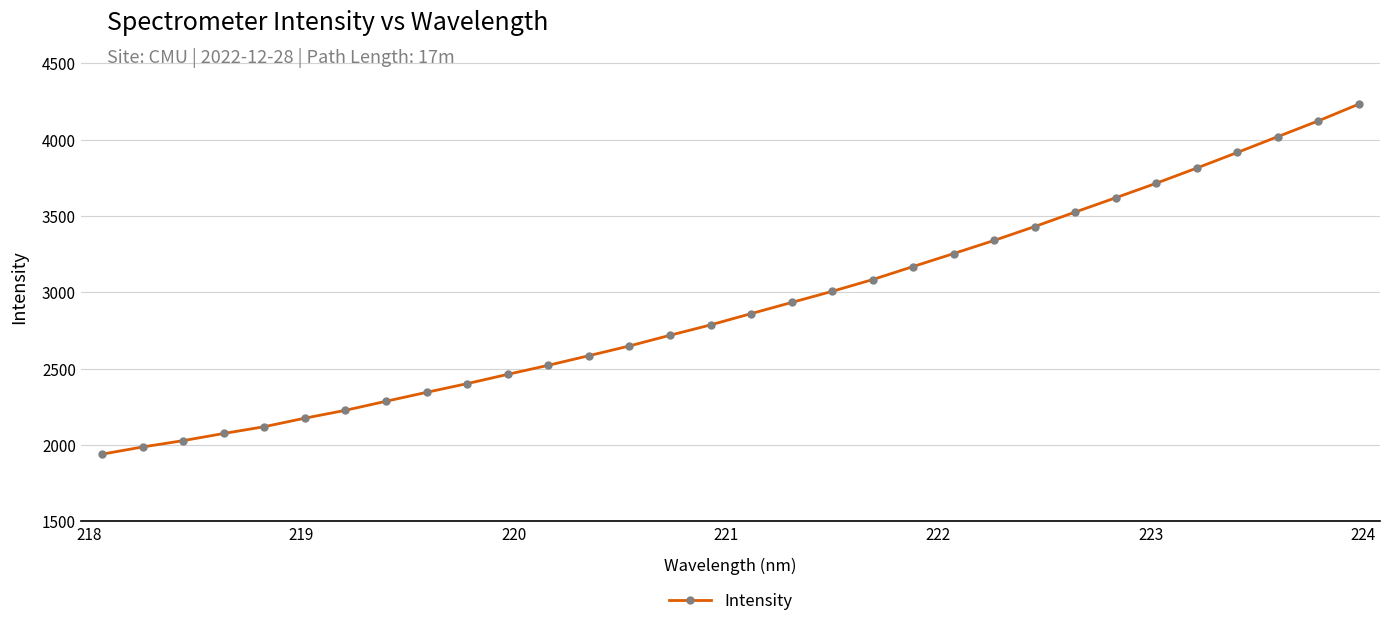

What is the difference between the maximum and minimum values?

2292.6